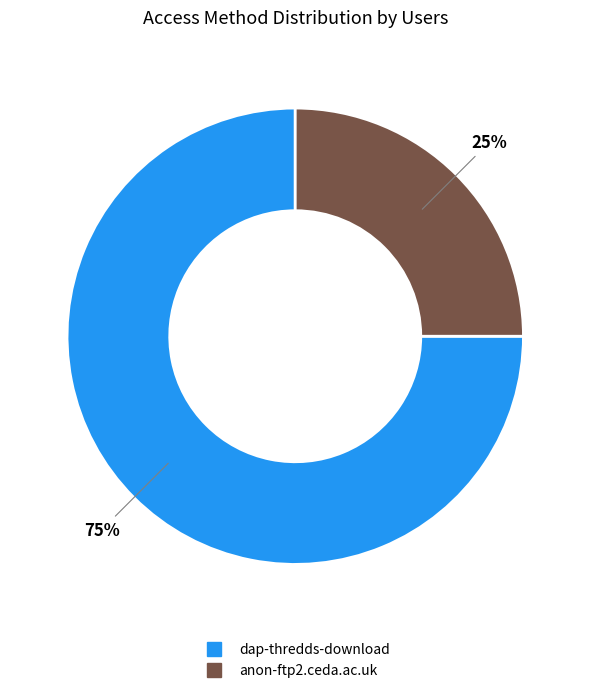

Is it true that dap-thredds-download is 75% of the pie?

True